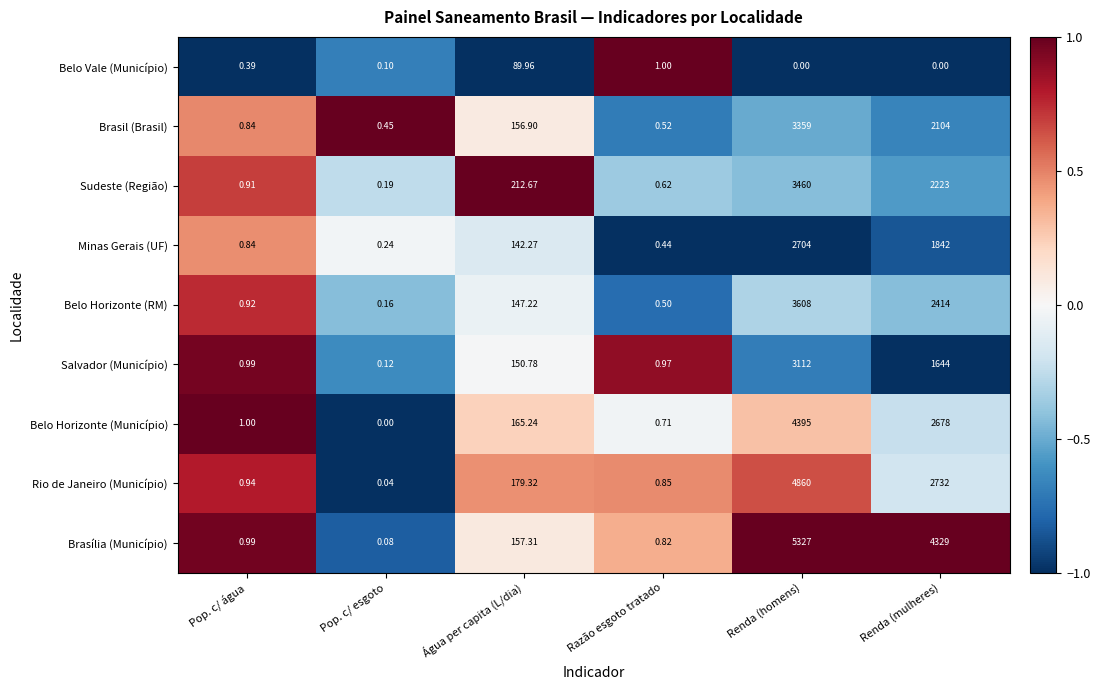

At which category is the sum across all series the highest?

Renda (homens)